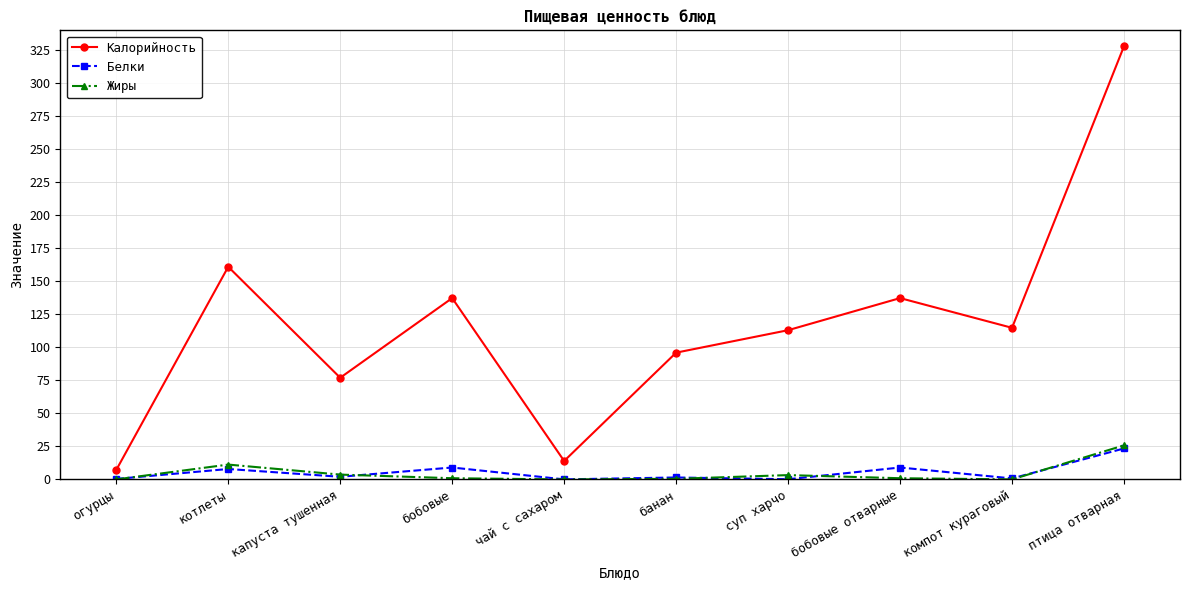

Where is the first local minimum for Белки?

капуста тушенная